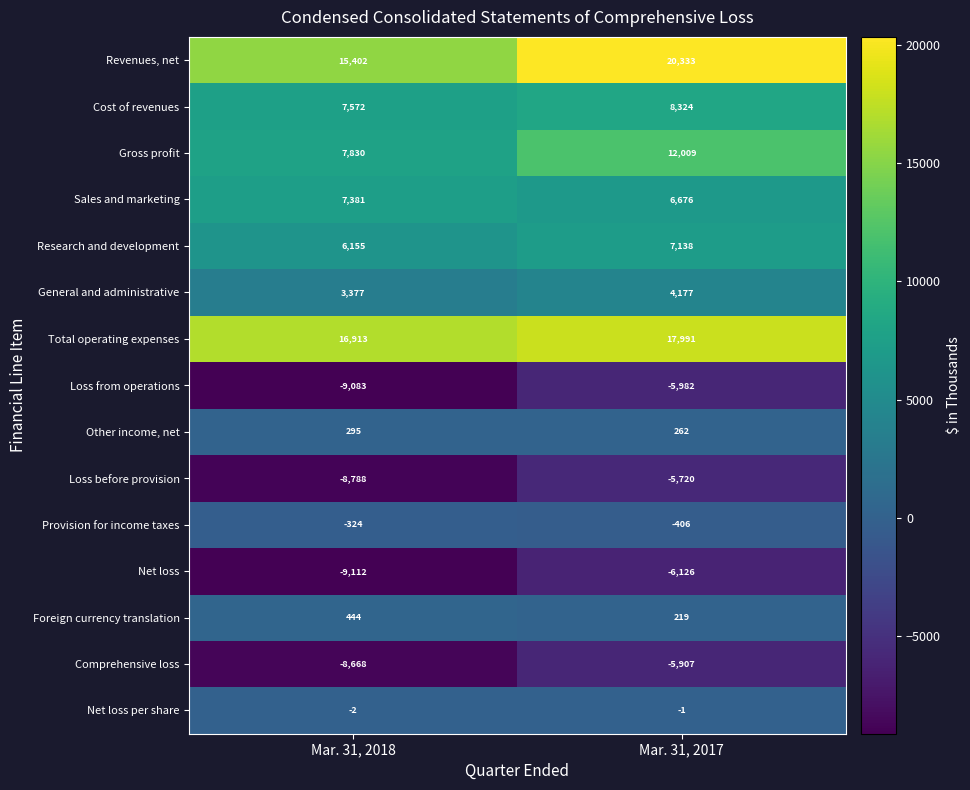

The Revenues, net series shows 25324 at Mar. 31, 2018. True or false?

False